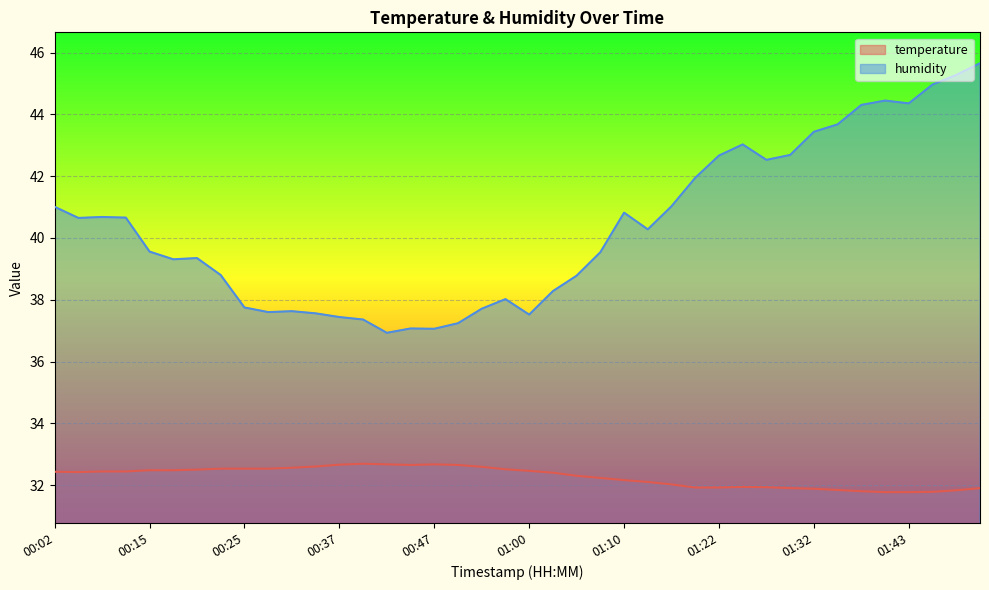

What is the label of the 30th point from the right?

00:33